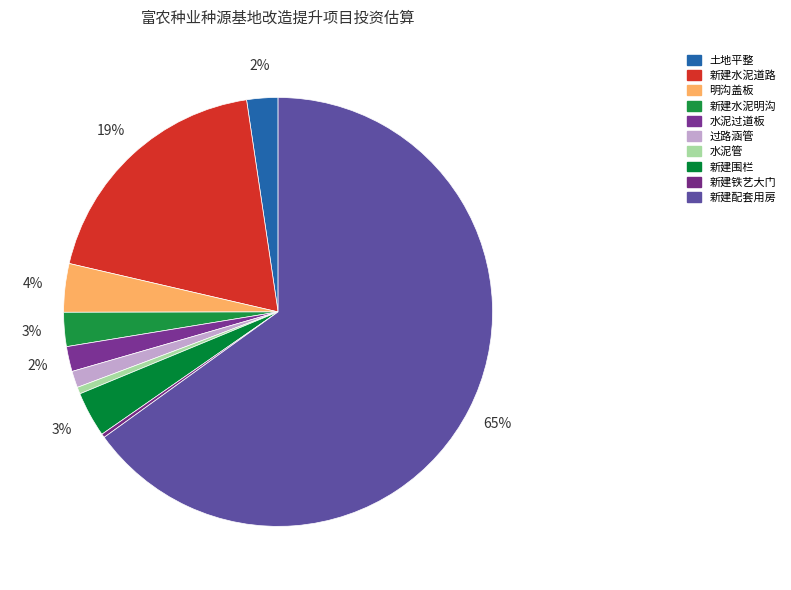

Which slice is the smallest?

新建铁艺大门